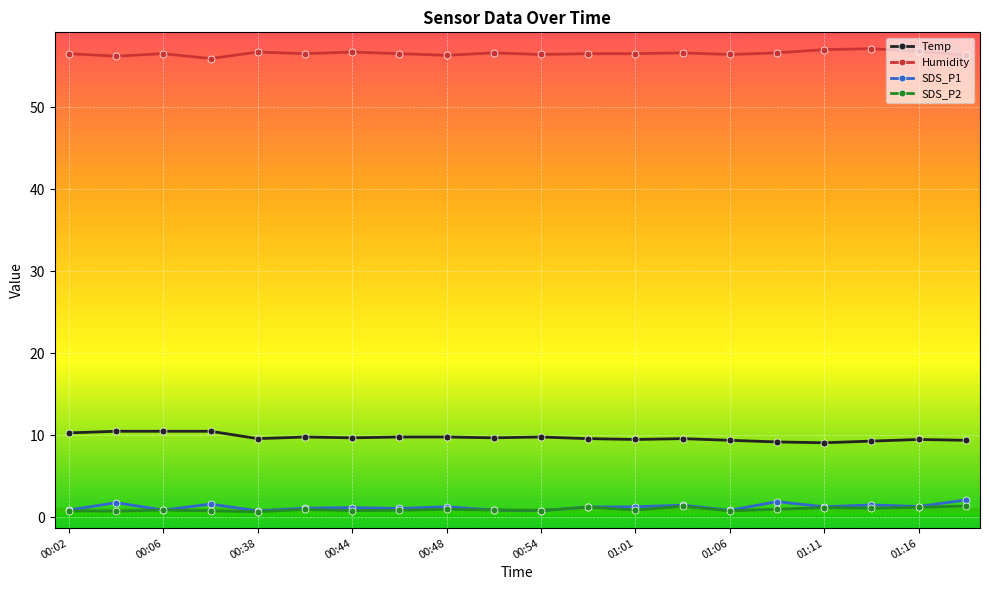

True or false: SDS_P2 has more than 1 interior local peaks.

True